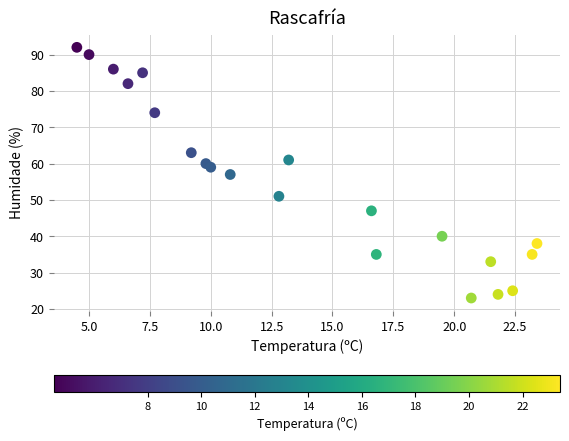

How many points are shown in the scatter plot?

21